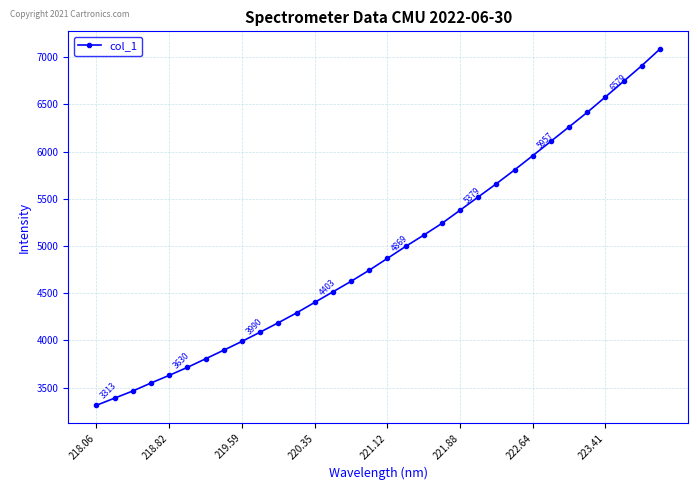

What is the sum of all values?

158246.9